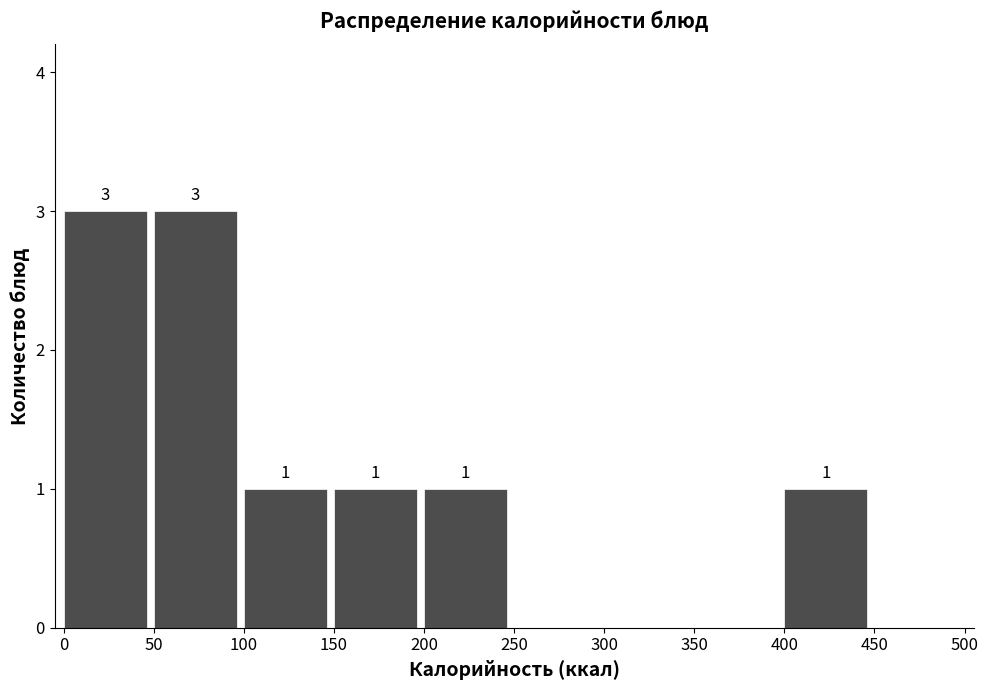

Reading left to right, extract all data points from this chart.

0=3	50=3	100=1	150=1	200=1	250=0	300=0	350=0	400=1	450=0